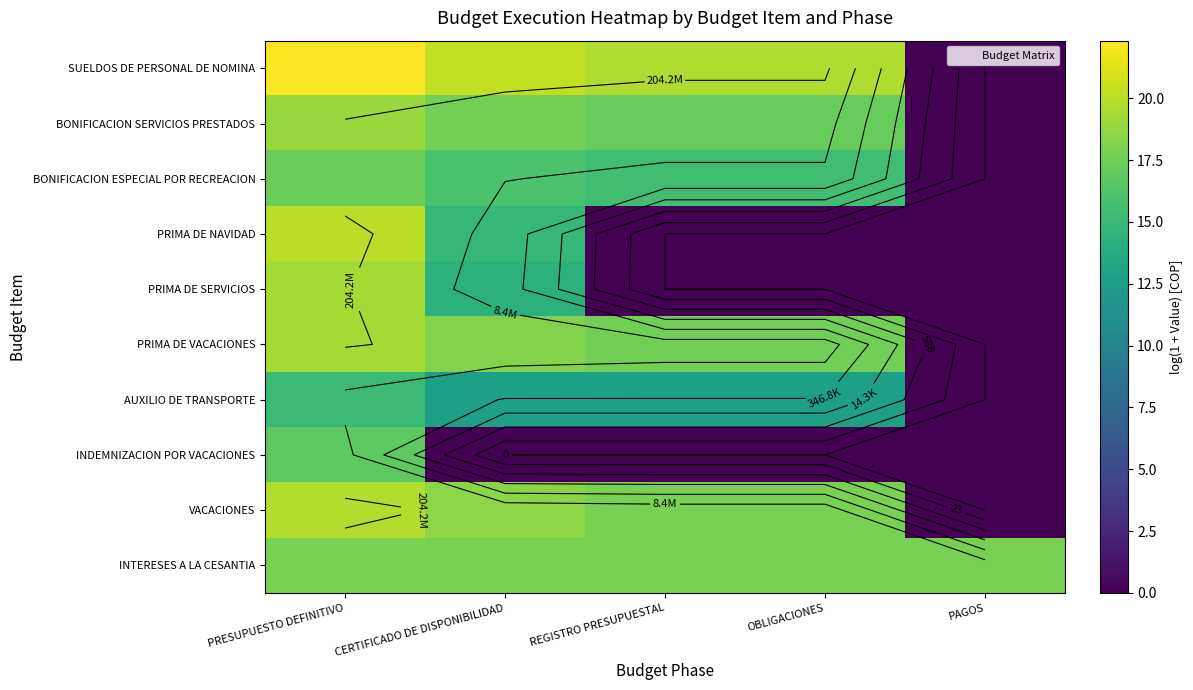

Is it true that SUELDOS DE PERSONAL DE NOMINA equals 19.7 at OBLIGACIONES?

True